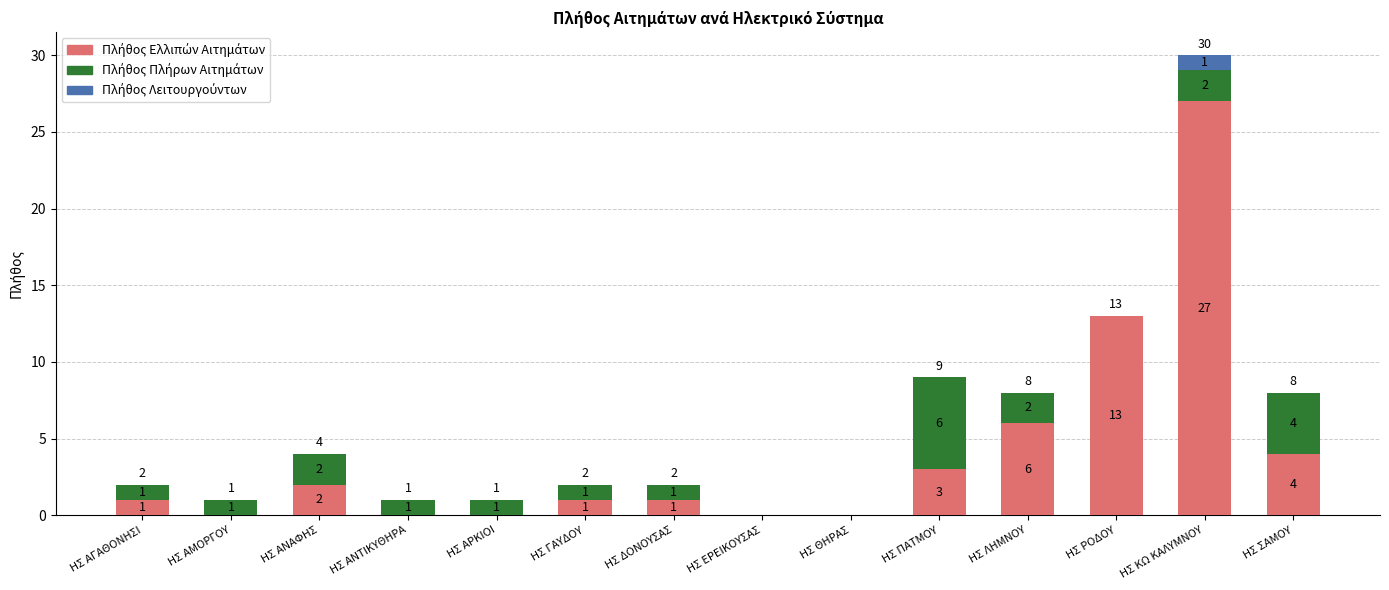

At which category is the sum across all series the highest?

ΗΣ ΚΩ ΚΑΛΥΜΝΟΥ